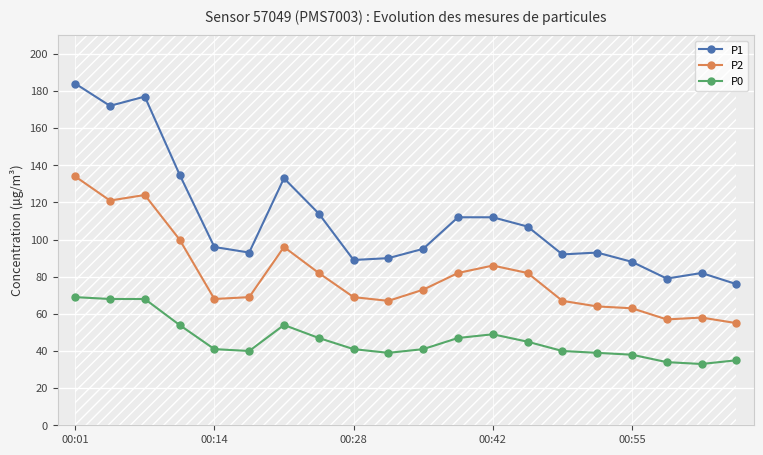

What is the sum of all P1 values?

2219